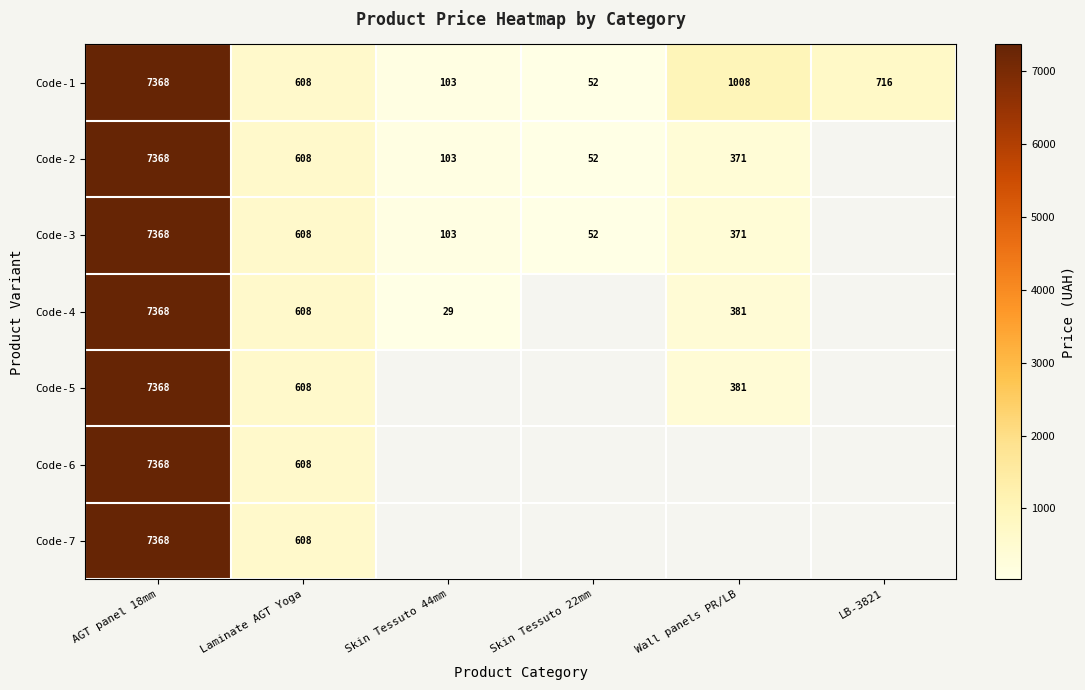

Is the value of Code-6 at Laminate AGT Yoga greater than the value of Code-1 at Skin Tessuto 22mm?

Yes